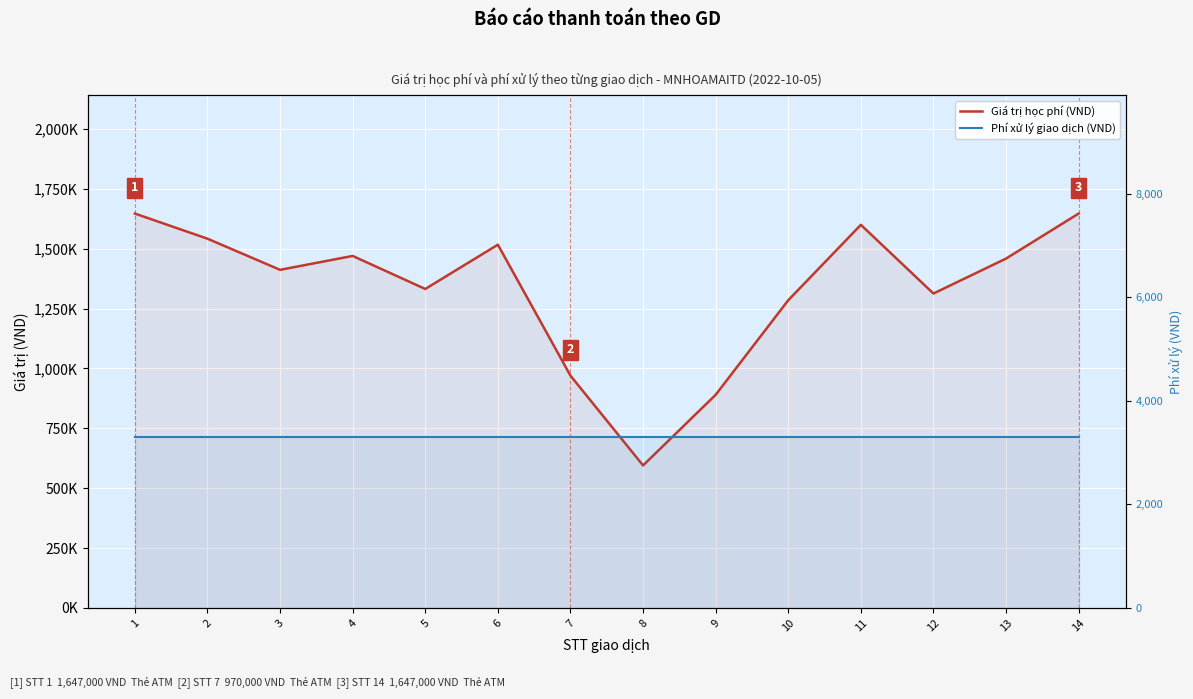

At which category is the sum across all series the highest?

1